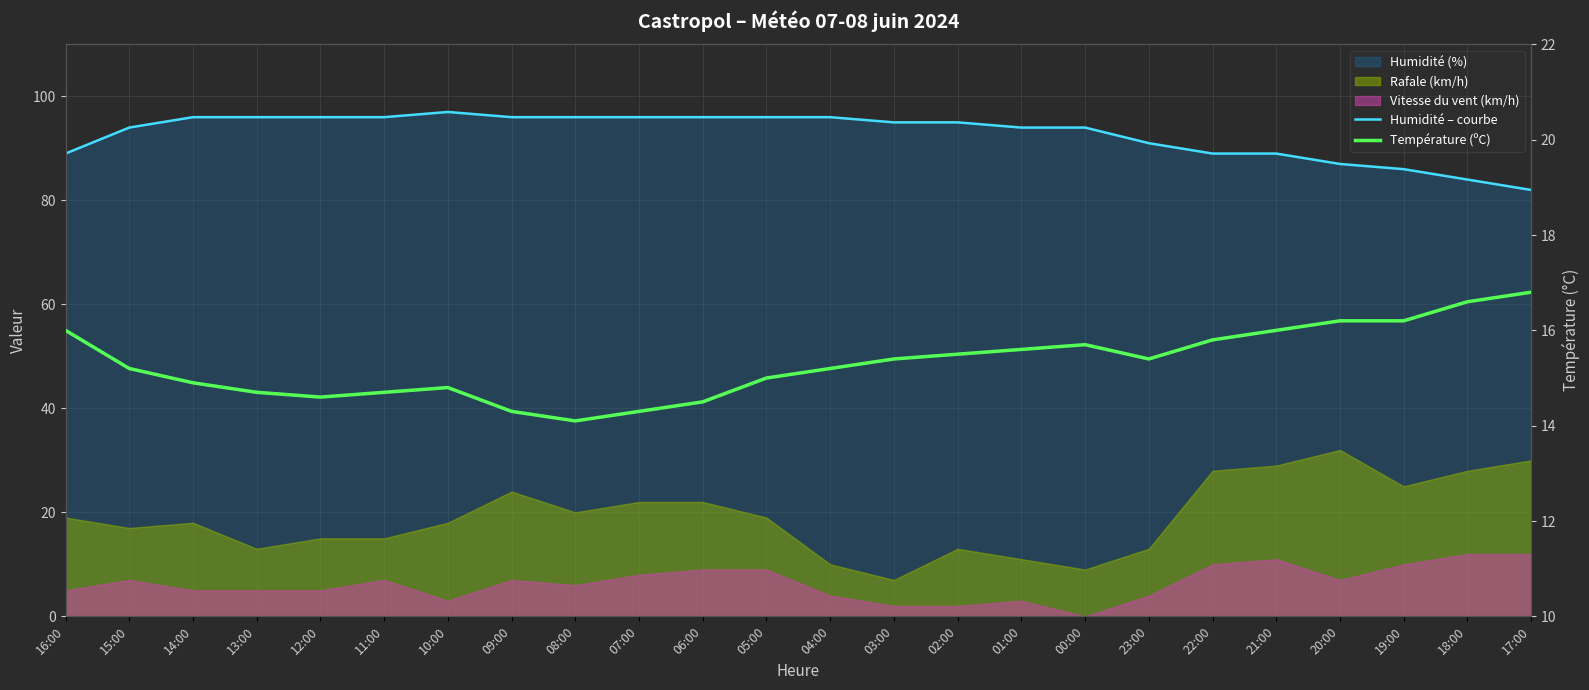

What is the approximate value of Température (ºC) at 21:00?

16.0